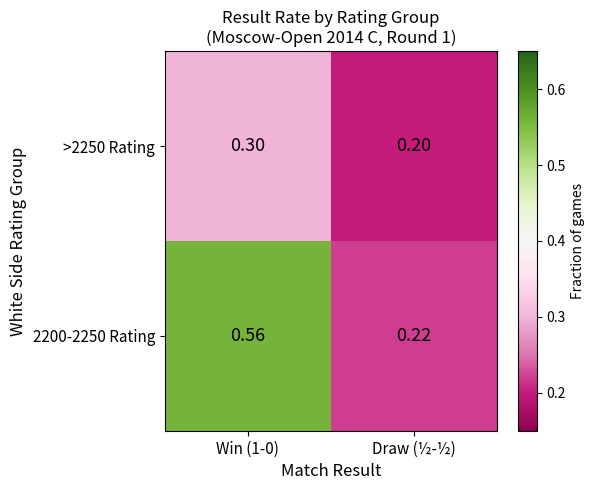

Is the value of 2200-2250 Rating at Win (1-0) greater than the value of >2250 Rating at Draw (½-½)?

Yes